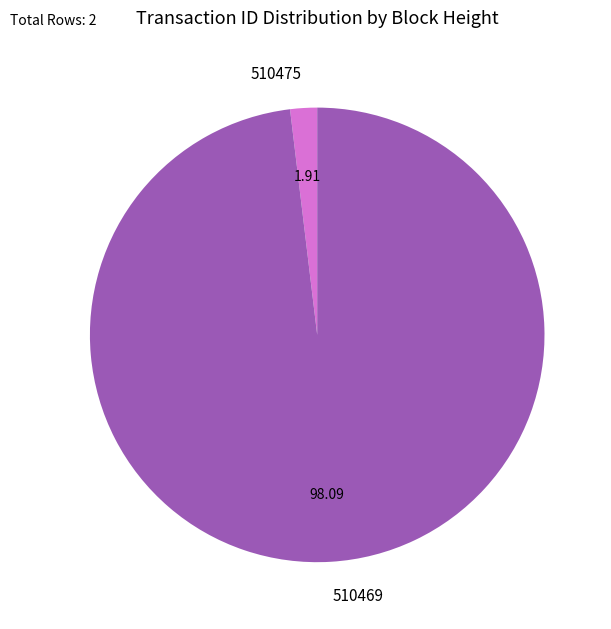

Does any single category account for the majority?

Yes